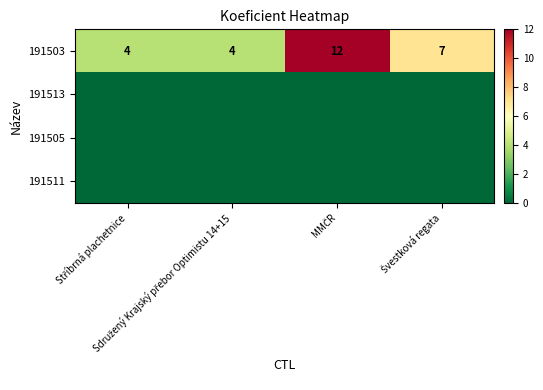

What is the sum of all 191503 values?

27